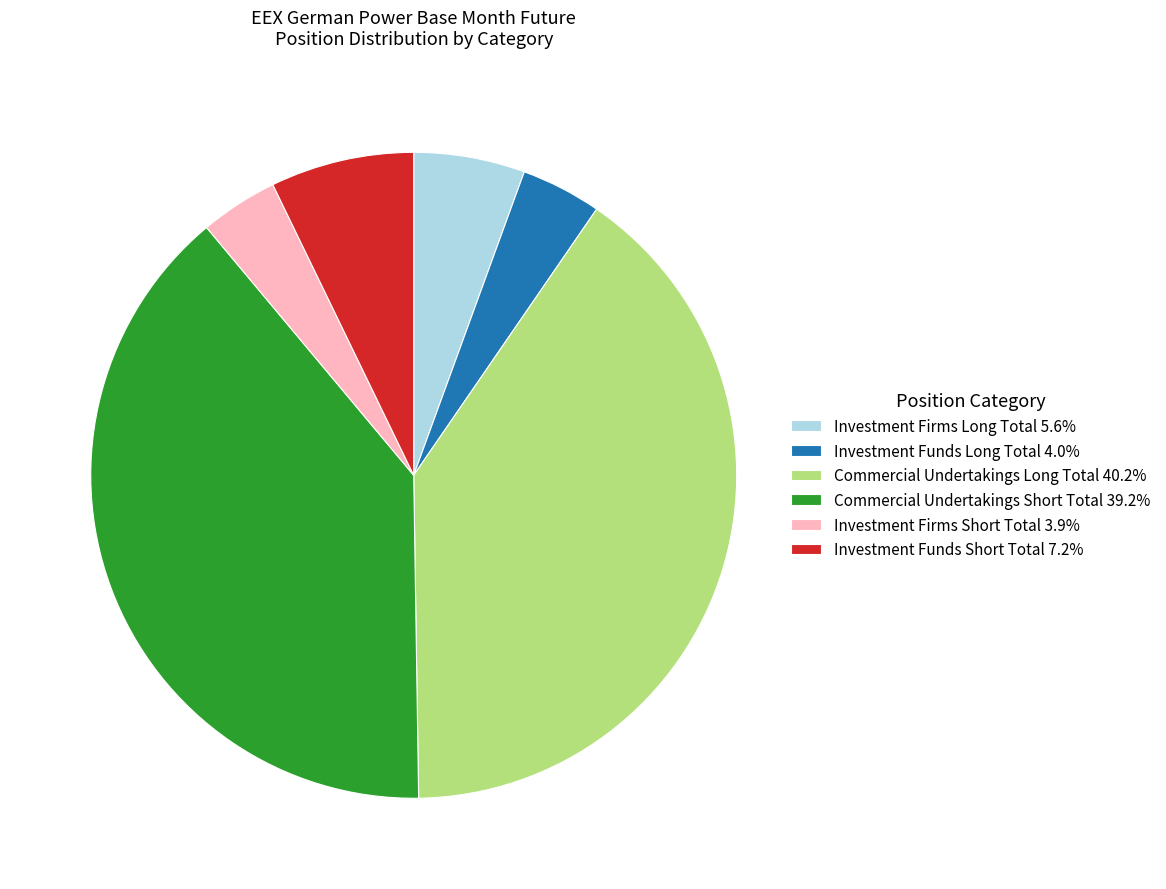

Is the sum of Investment Funds Long Total 4.0% and Investment Firms Short Total 3.9% greater than half?

No